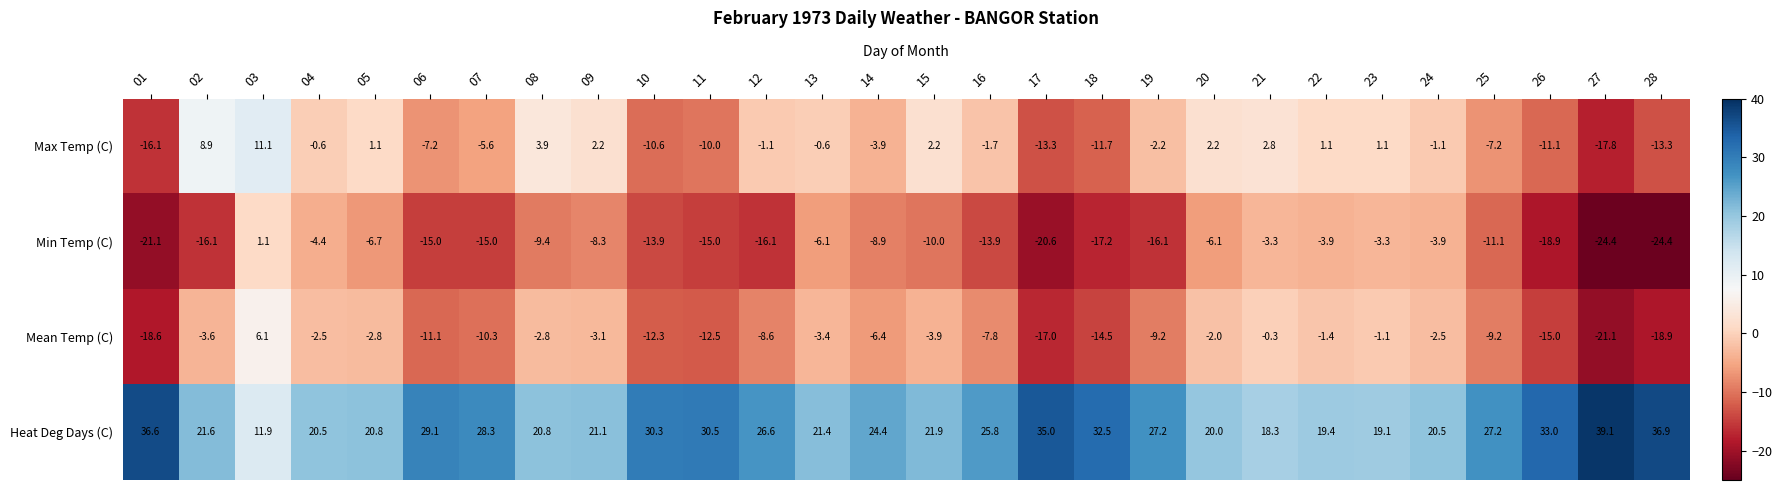

Count the number of data series in this chart.

4